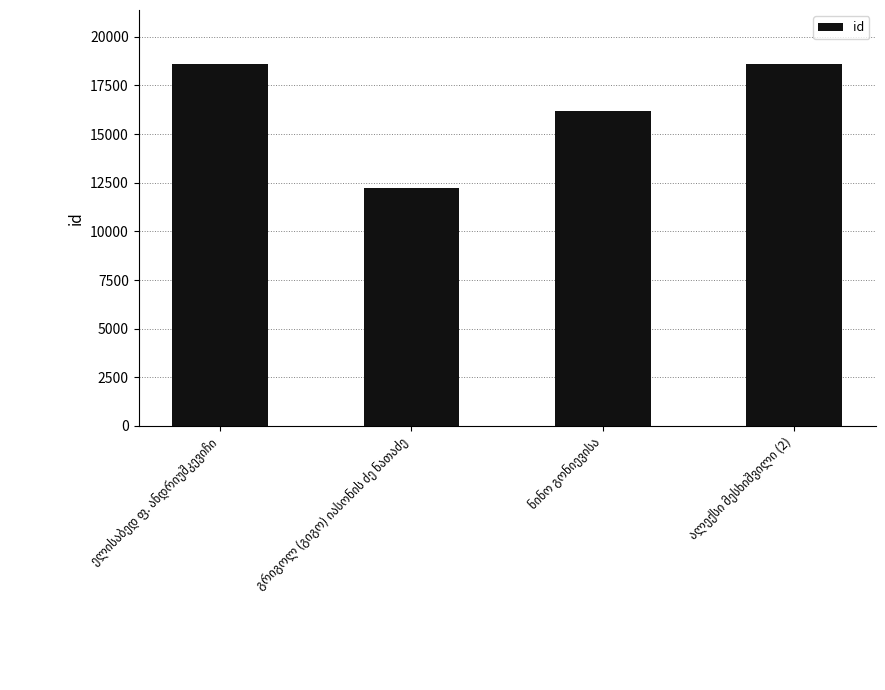

What is the minimum value shown in the chart?

12229